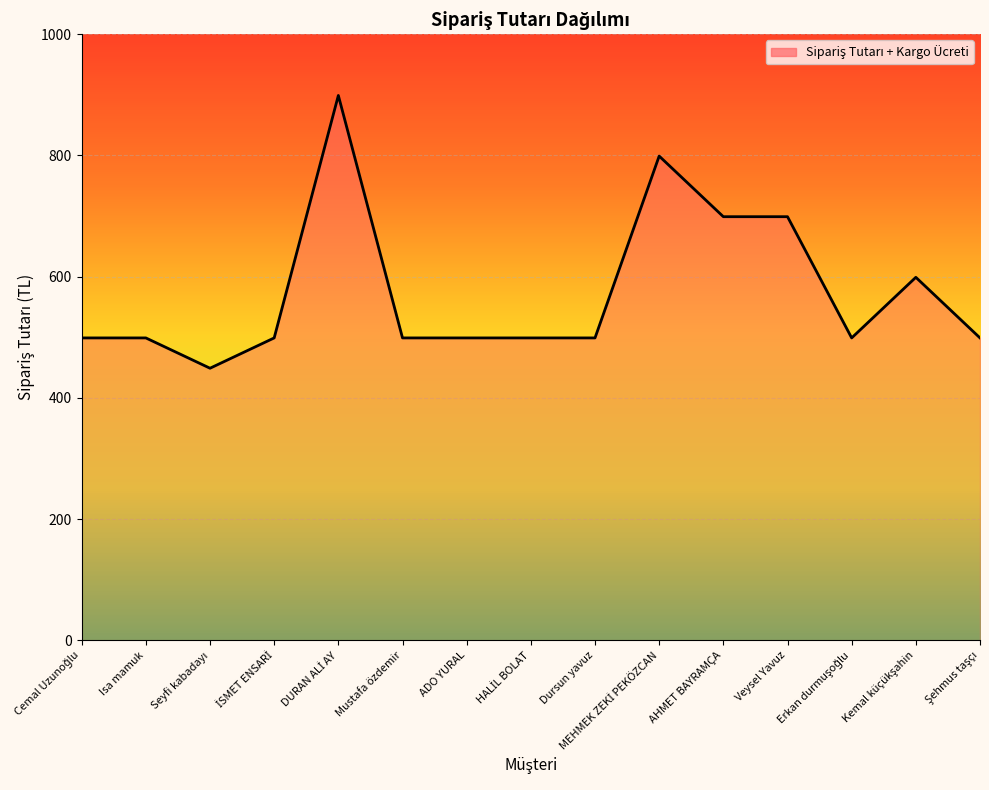

True or false: the data shows 499 at Isa mamuk.

True